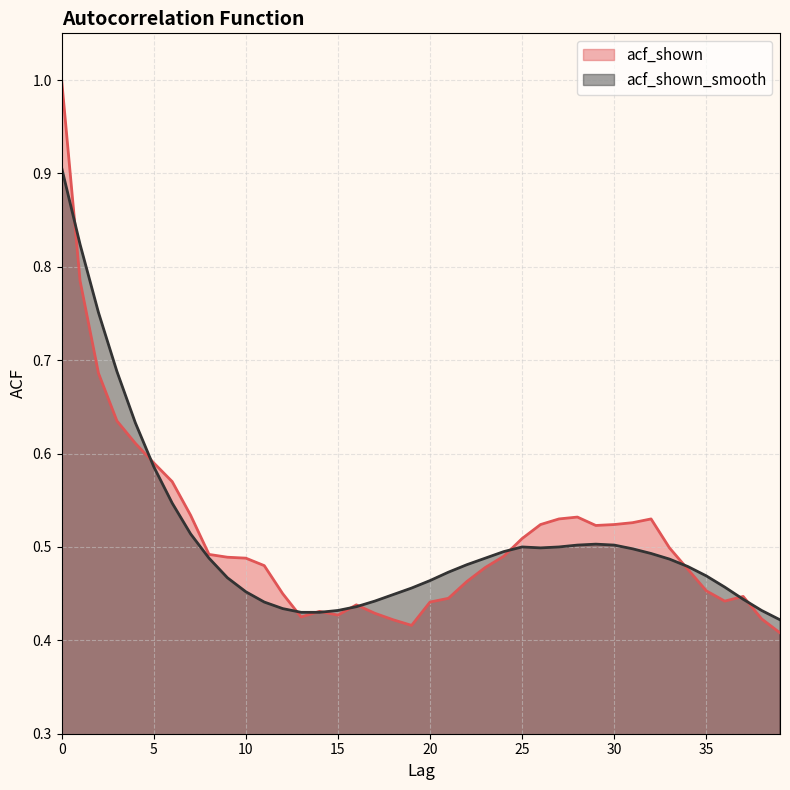

Does the chart display data point markers on the line(s)?

No